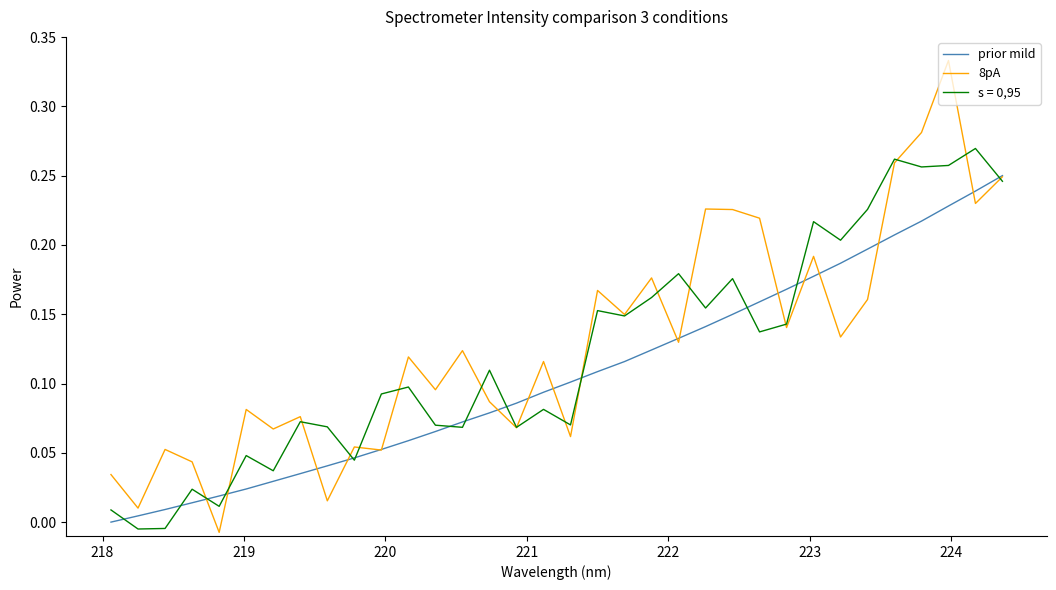

Which series has the widest spread of values?

8pA